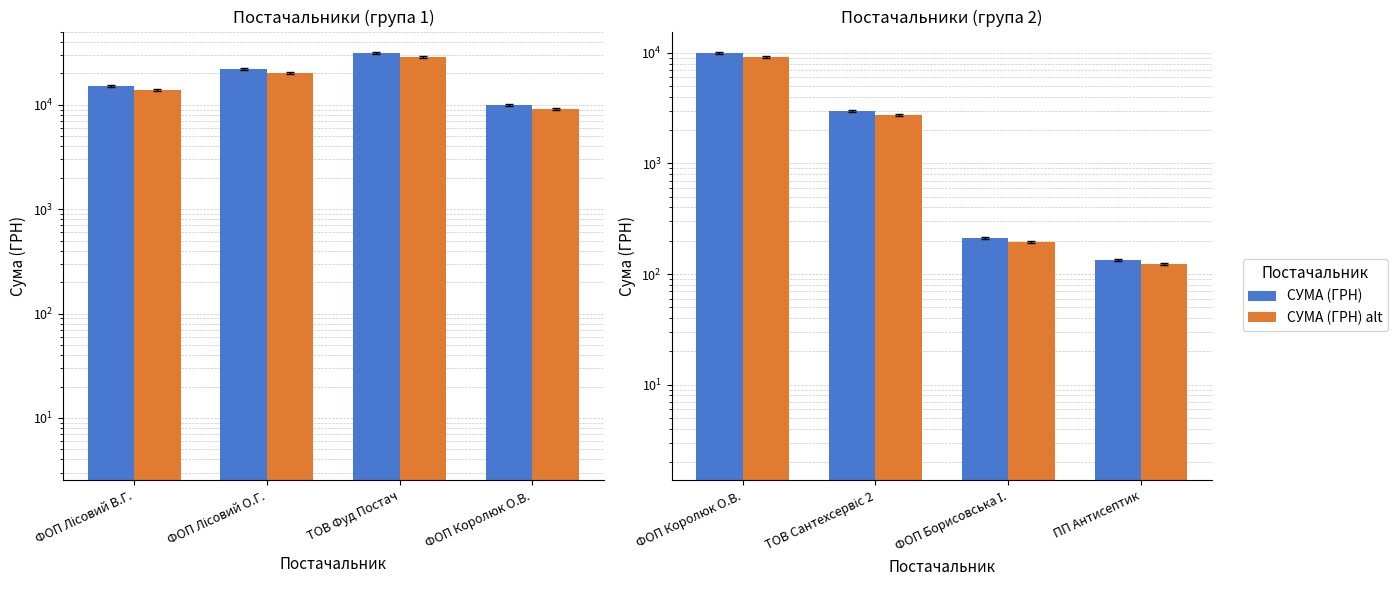

Which series has the largest range (max minus min)?

СУМА (ГРН)